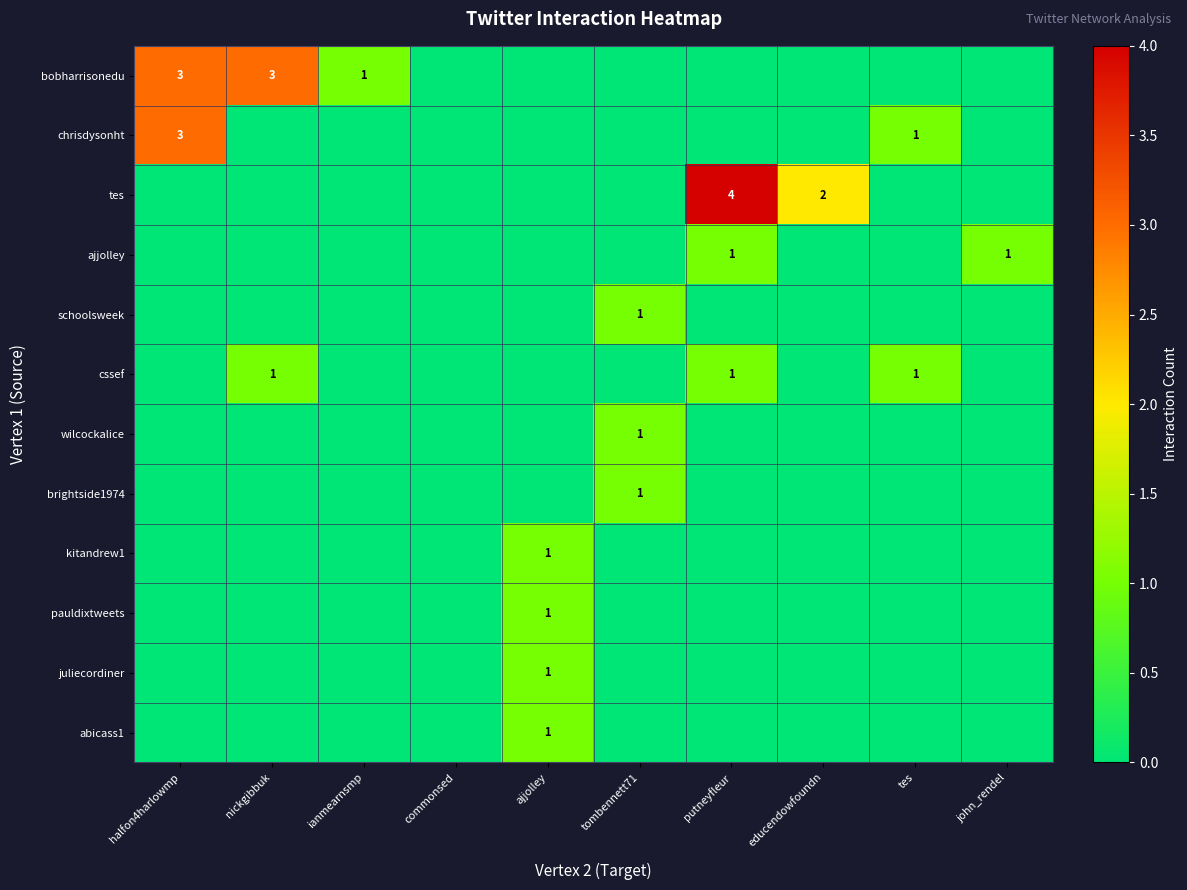

The value of chrisdysonht at tes is 2. True or false?

False